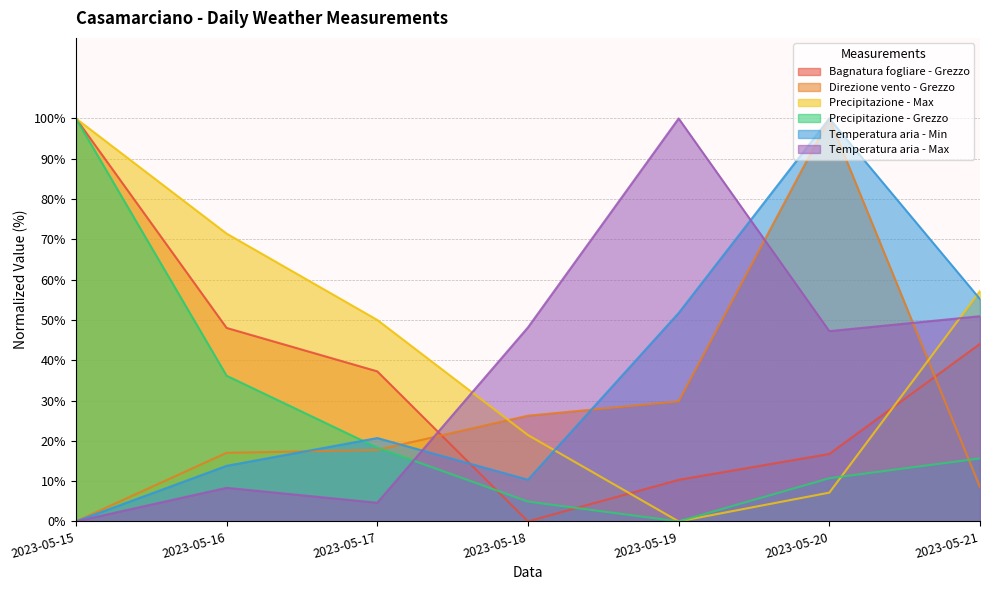

True or false: Precipitazione - Max has a value of 11.1 at 2023-05-18.

False